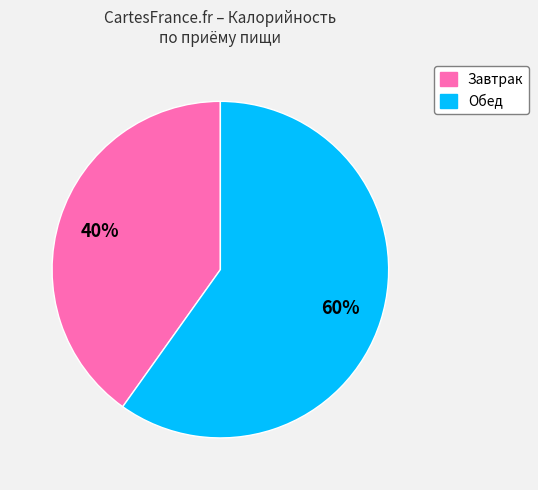

To the nearest percent, what is the difference between the largest and smallest slice percentages?

20%